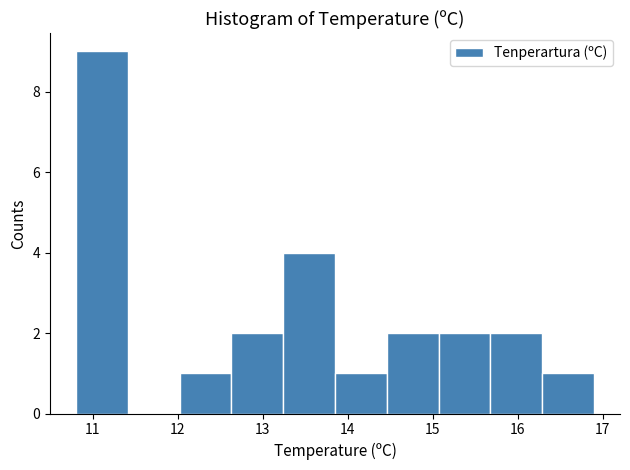

Reading left to right, list every bar in this chart as the range it spans on the x-axis followed by its height. Neither the bar edges nor the heights are printed on the chart, so give them approximately, as read against the axes.

10.80 to 11.41: 9
11.41 to 12.02: 0
12.02 to 12.63: 1
12.63 to 13.24: 2
13.24 to 13.85: 4
13.85 to 14.46: 1
14.46 to 15.07: 2
15.07 to 15.68: 2
15.68 to 16.29: 2
16.29 to 16.90: 1